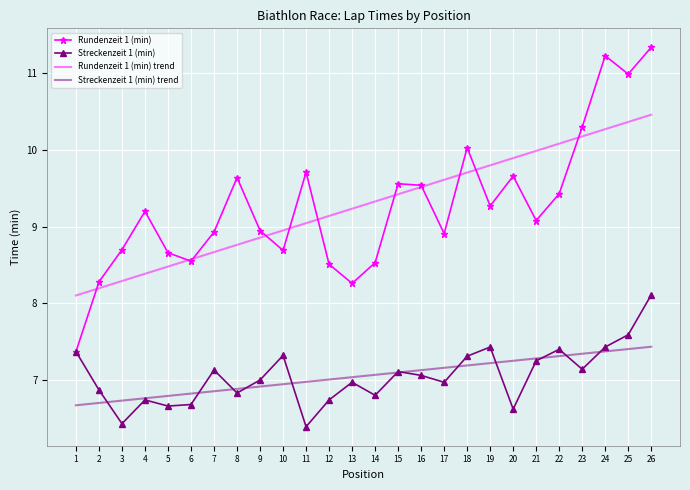

At 9, list the series in order from smallest to largest.

Streckenzeit 1 (min) trend, Streckenzeit 1 (min), Rundenzeit 1 (min) trend, Rundenzeit 1 (min)